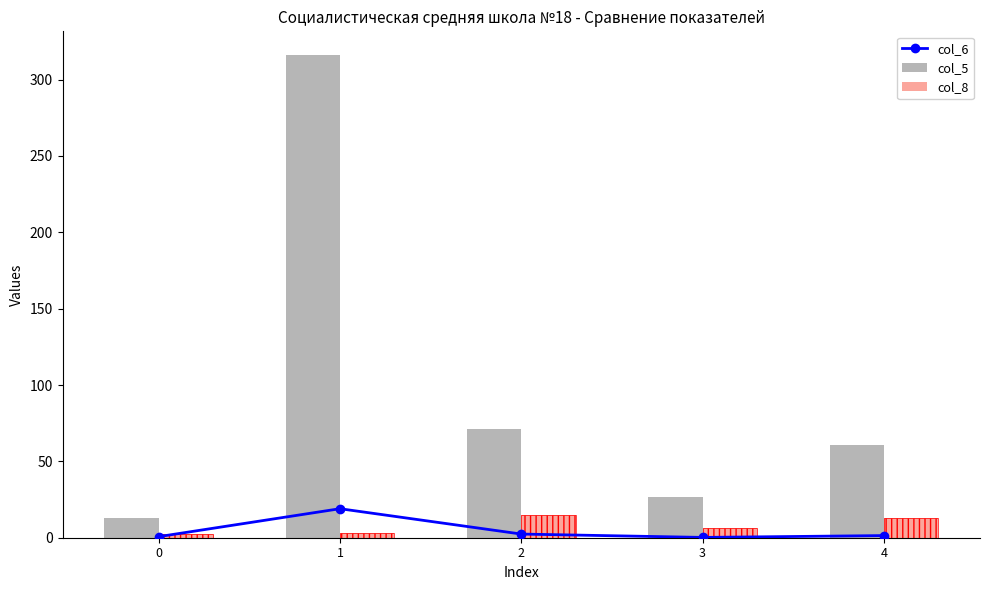

Are the bars grouped side by side (vs. stacked)?

Yes